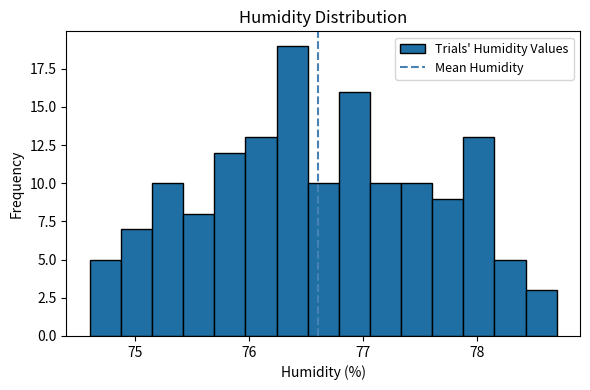

Read against the x-axis, roughly where is the centre of the tallest bar?

76.4